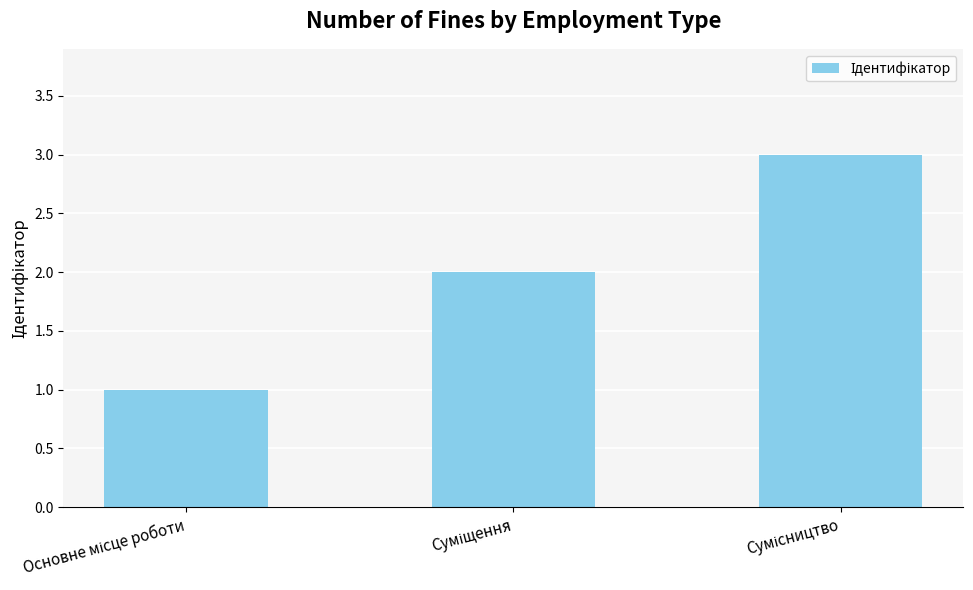

What is the maximum value shown in the chart?

3